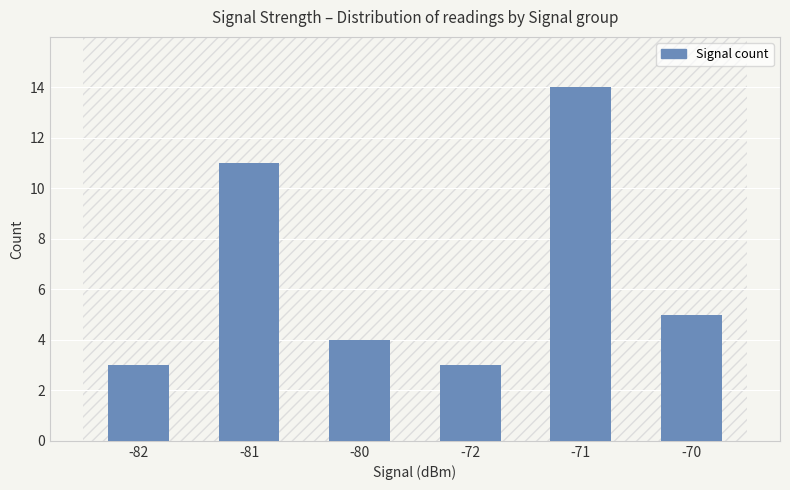

What is the maximum value shown in the chart?

14